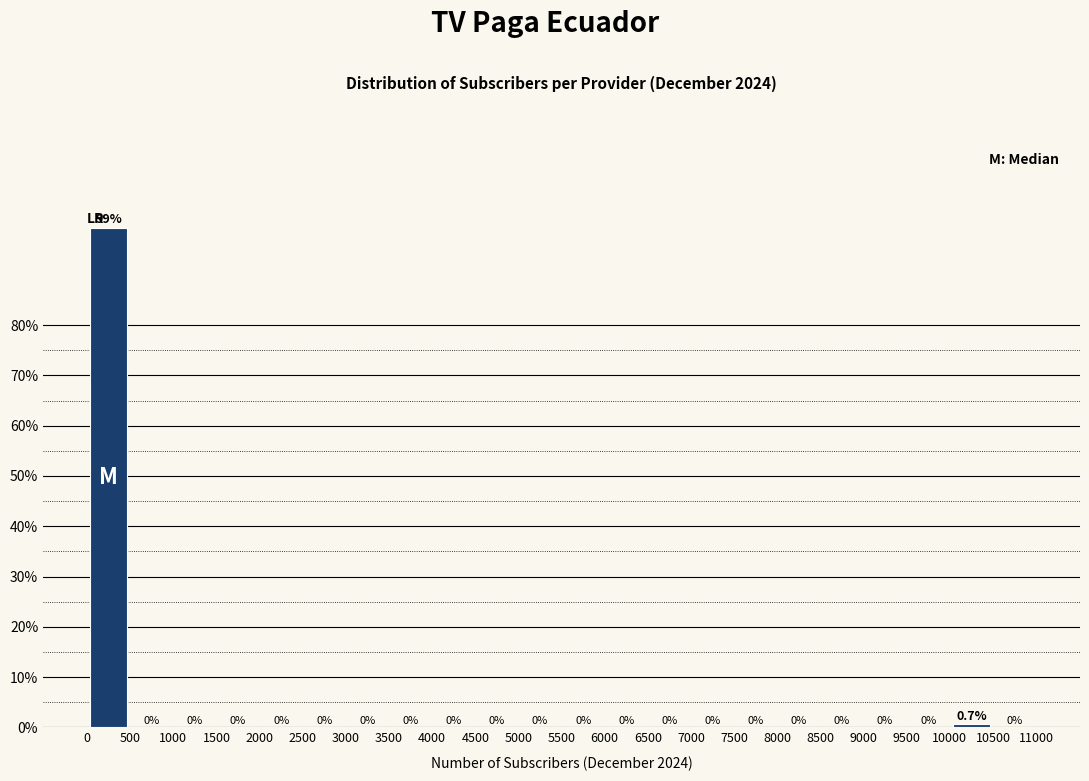

How tall is the bar that spans 10000 to 10500 on the x-axis?

0.7